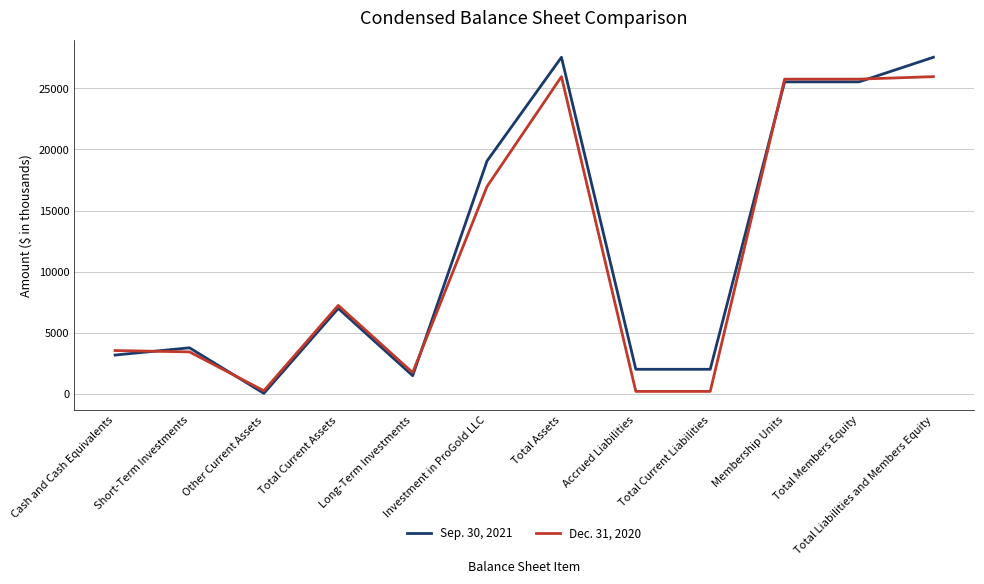

What is the maximum value shown in the chart?

27548